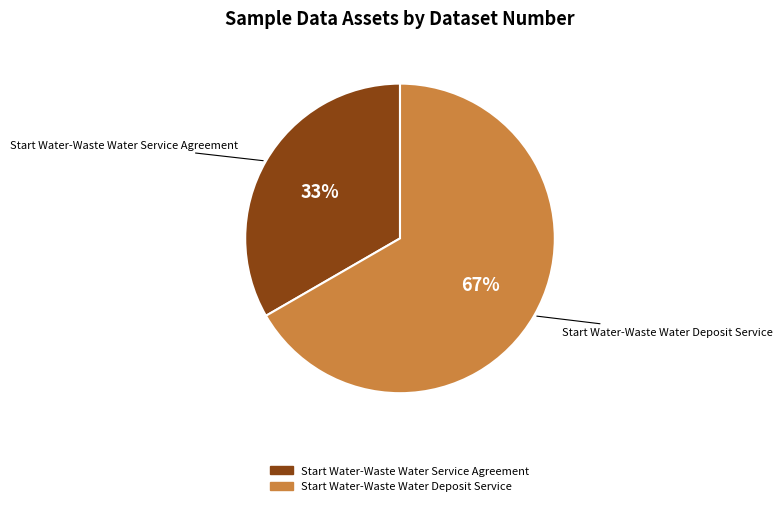

Is the sum of Start Water-Waste Water Deposit Service and Start Water-Waste Water Service Agreement greater than half?

Yes